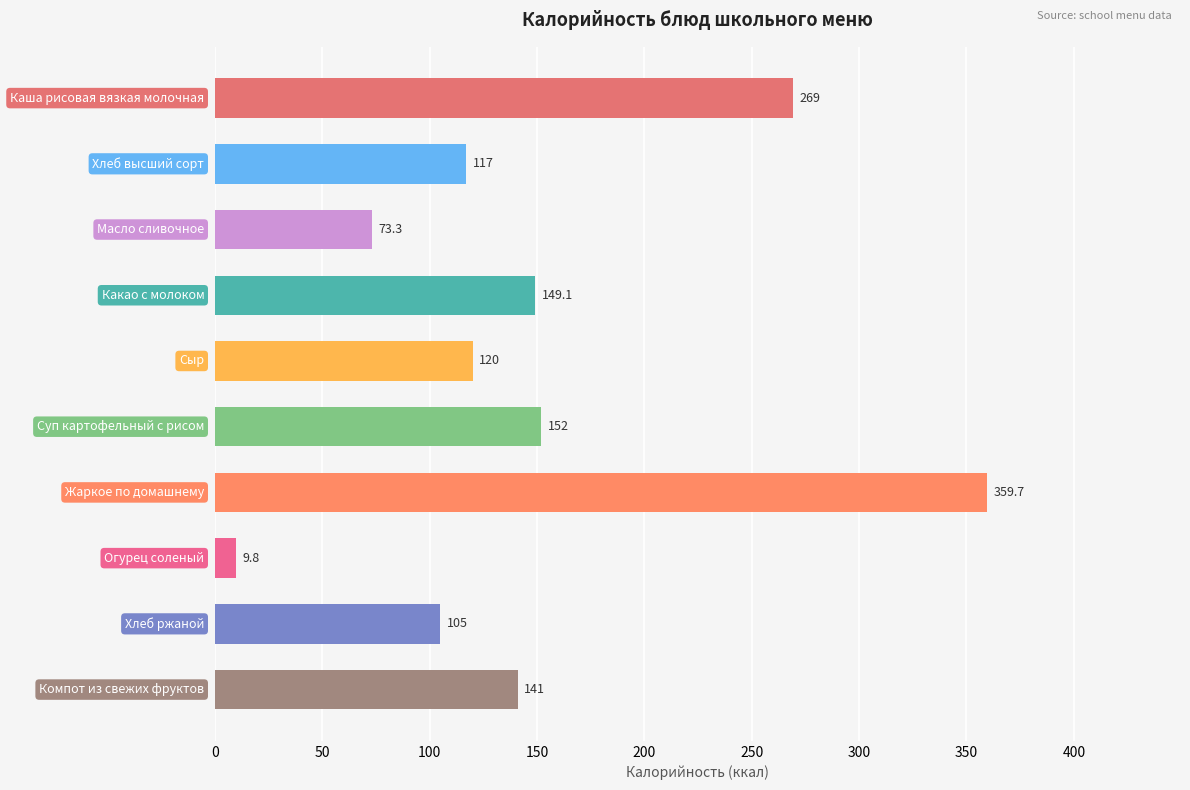

What is the value of the 10th bar from the top?

141.0